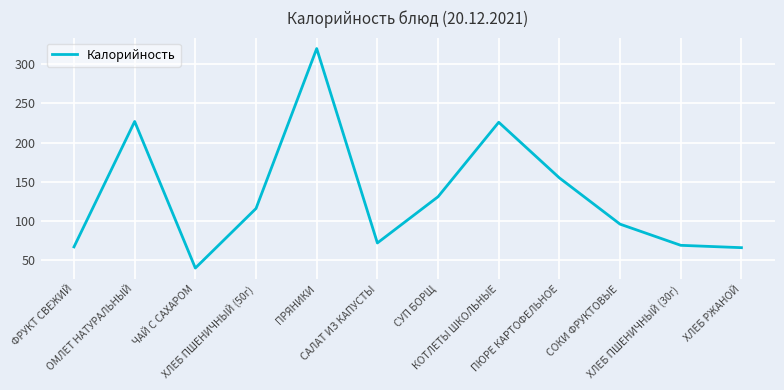

True or false: there are more than 2 points higher than both neighbors.

True